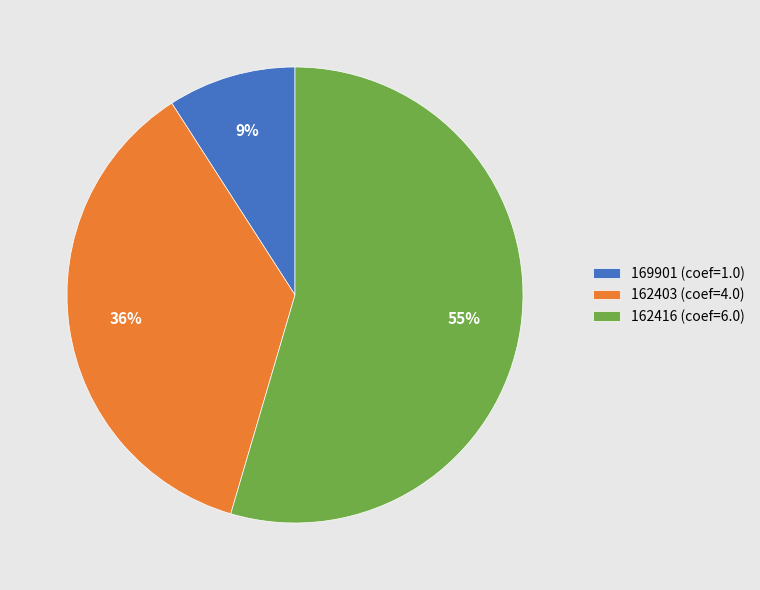

True or false: 162416 accounts for 67% of the total.

False